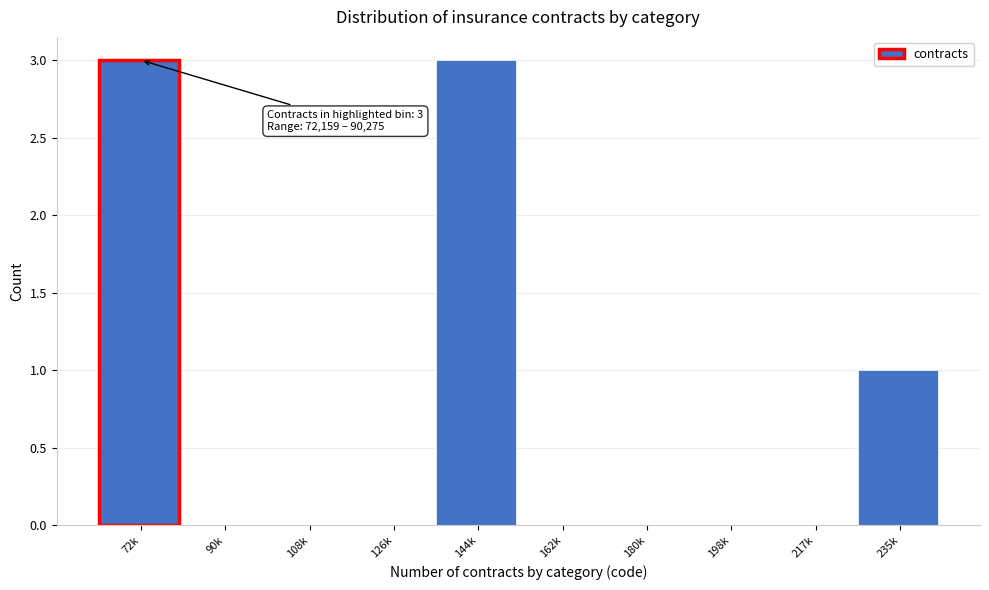

Reading right to left, list all the values displayed in this chart.

235k=1	217k=0	198k=0	180k=0	162k=0	144k=3	126k=0	108k=0	90k=0	72k=3